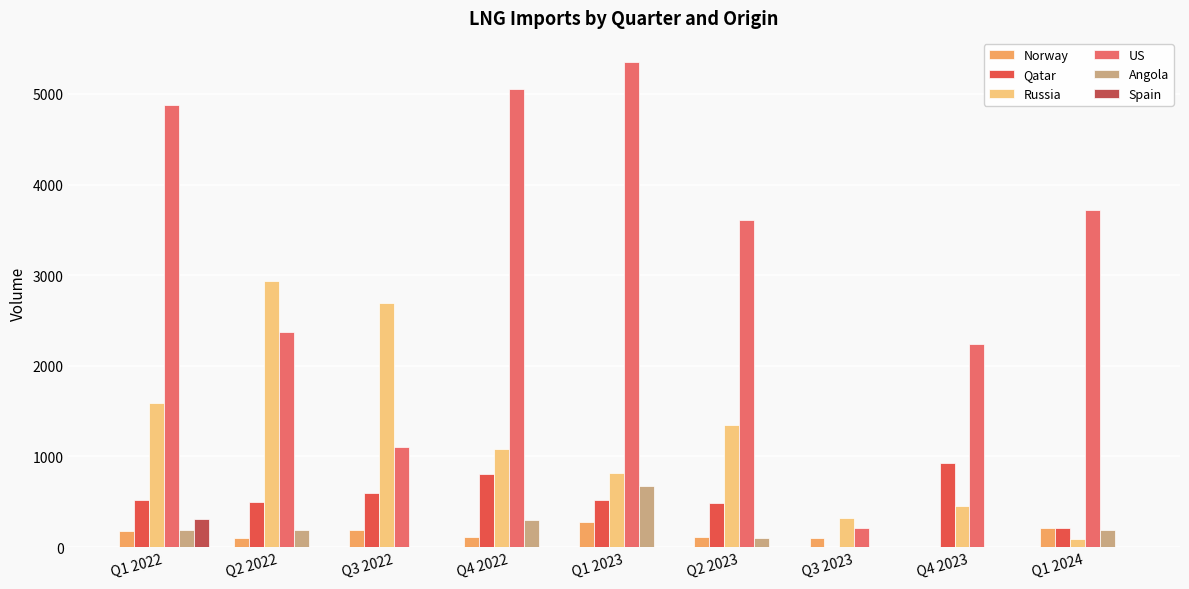

What is the sum of all Russia values?

11315.8